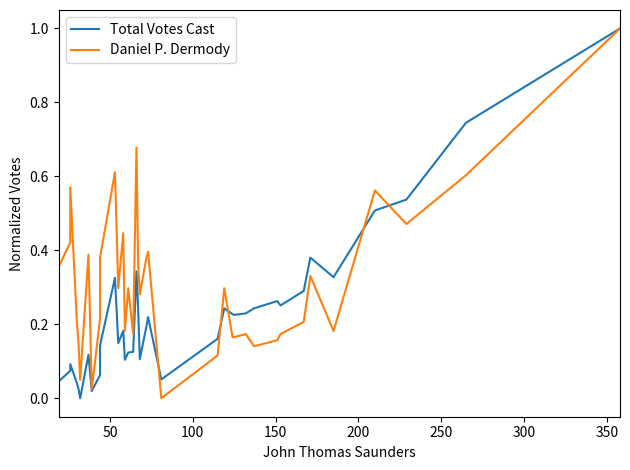

What is the value of the Daniel P. Dermody point at the 24th from the left?

0.1